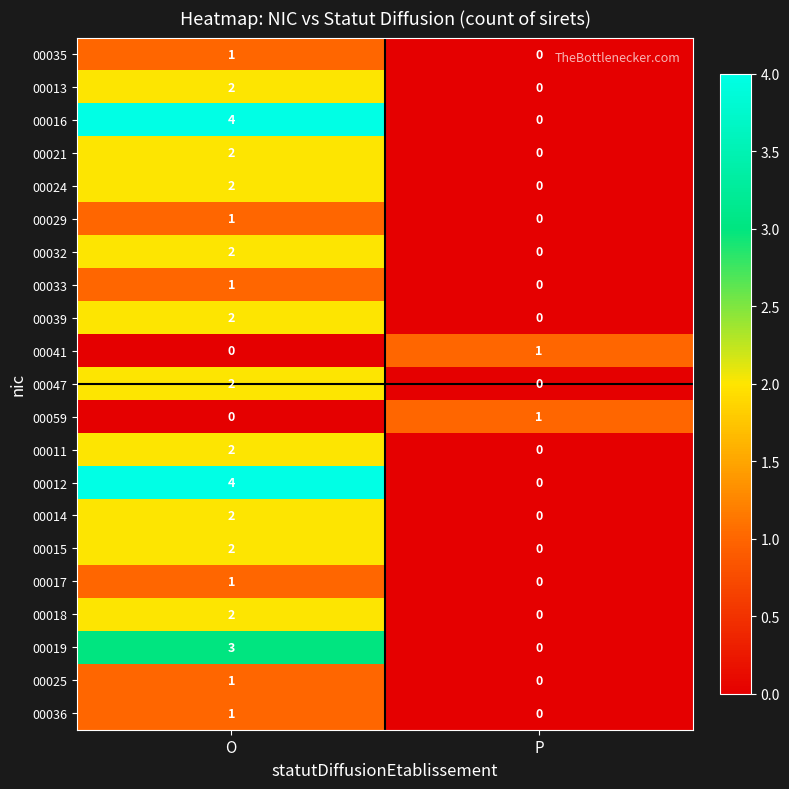

Which category has the highest value in the 00017 series?

O